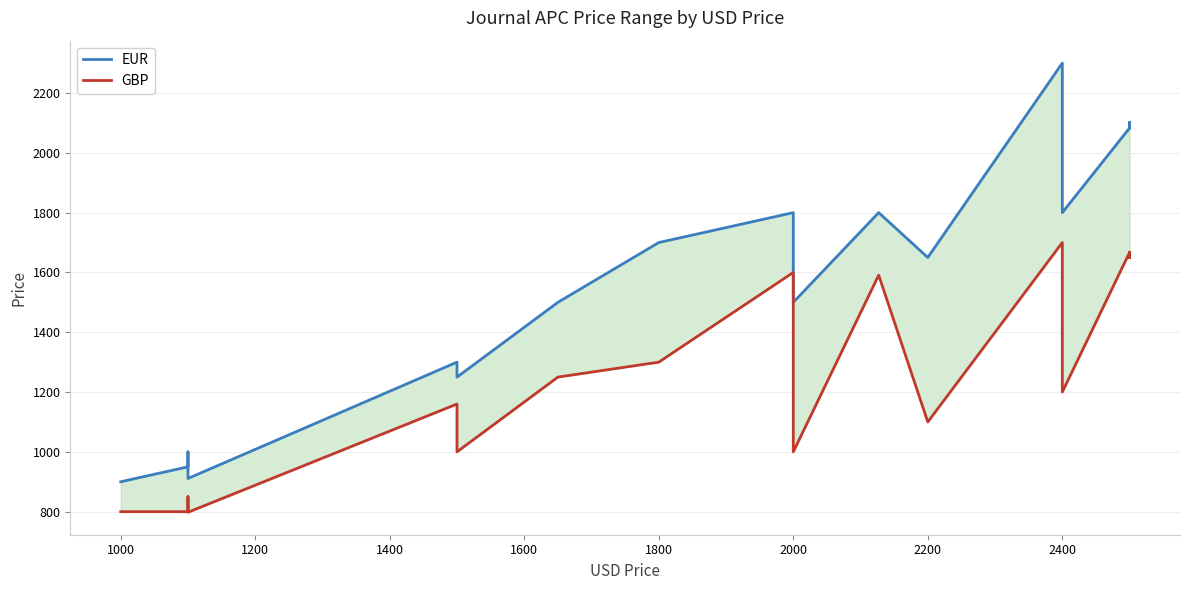

Which series has the largest total across all categories?

EUR